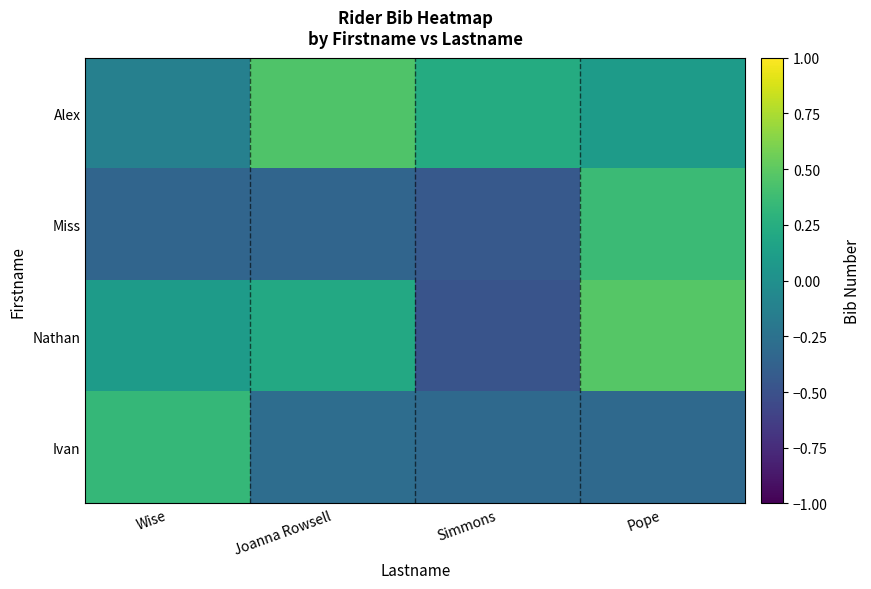

Rank the series by their maximum value, from highest to lowest.

Nathan, Alex, Miss, Ivan